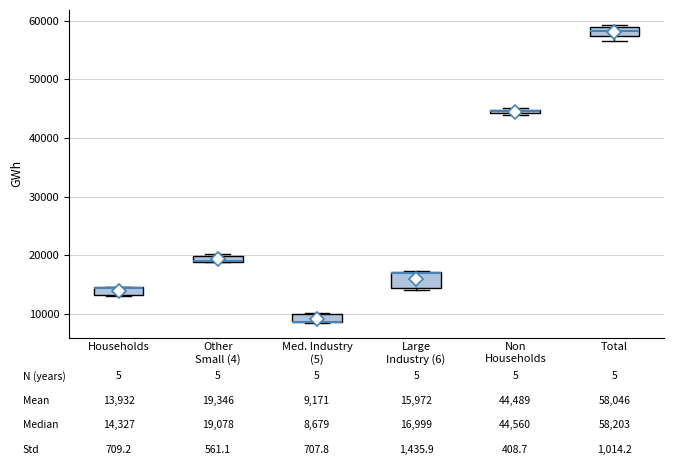

Comparing the boxes themselves (not the whiskers), which one is the tallest?

Large Industry (6)